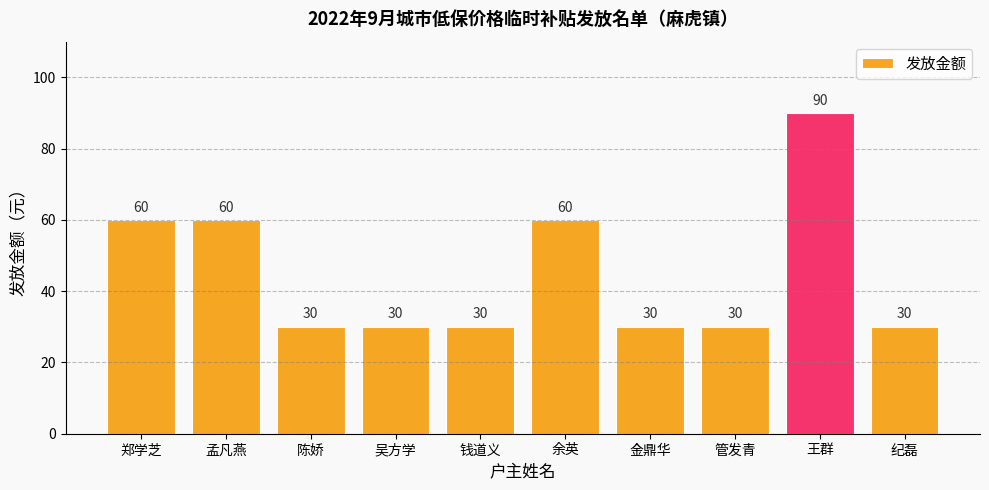

Read the value at 陈娇.

30